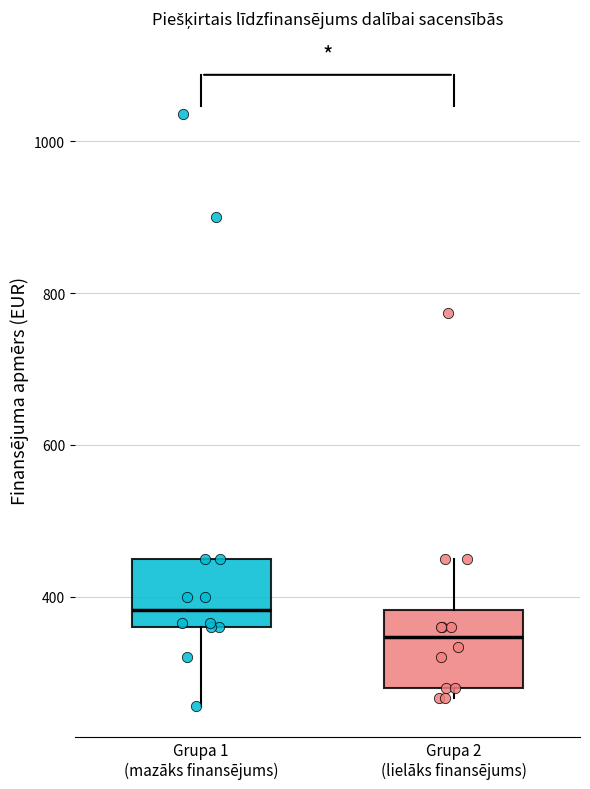

Which box's median line is the lowest?

Grupa 2 (lielāks finansējums)